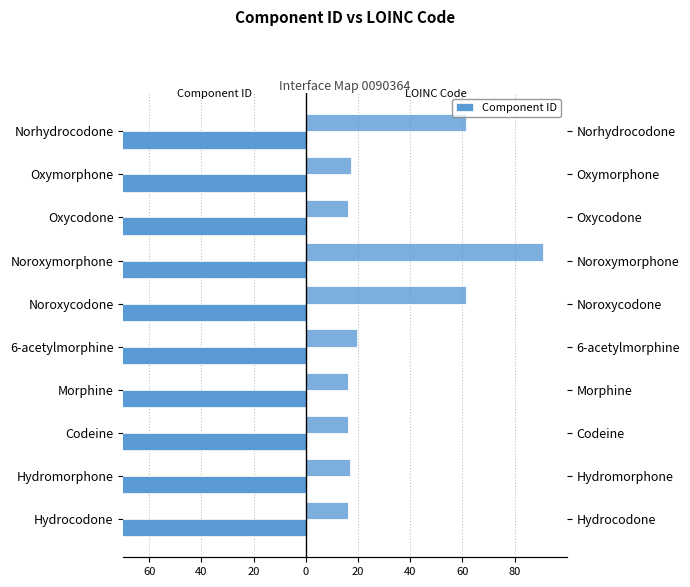

What is the sum of all Component ID values?

-20058.6